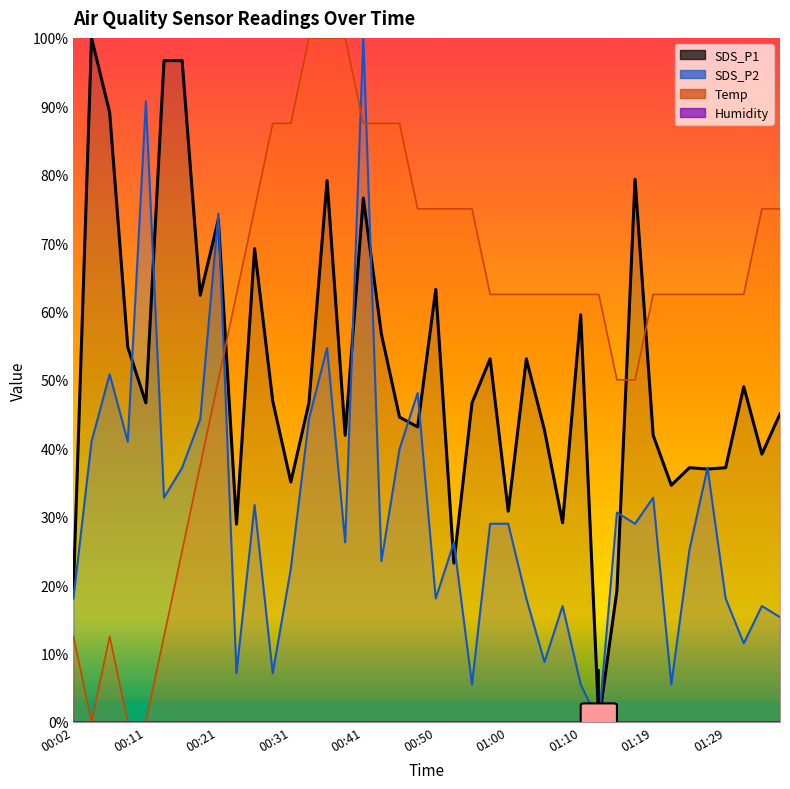

How many intersections are there between Temp and SDS_P1?

3